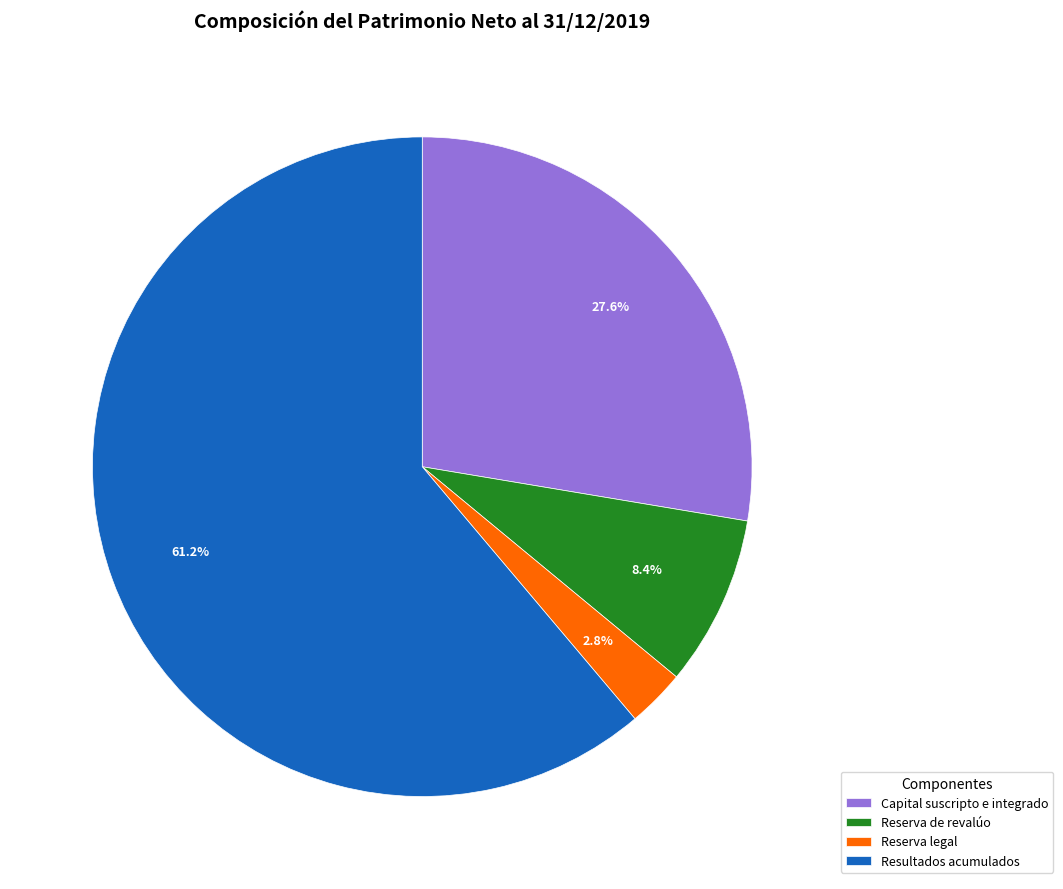

To the nearest percent, what is the average slice percentage?

25%